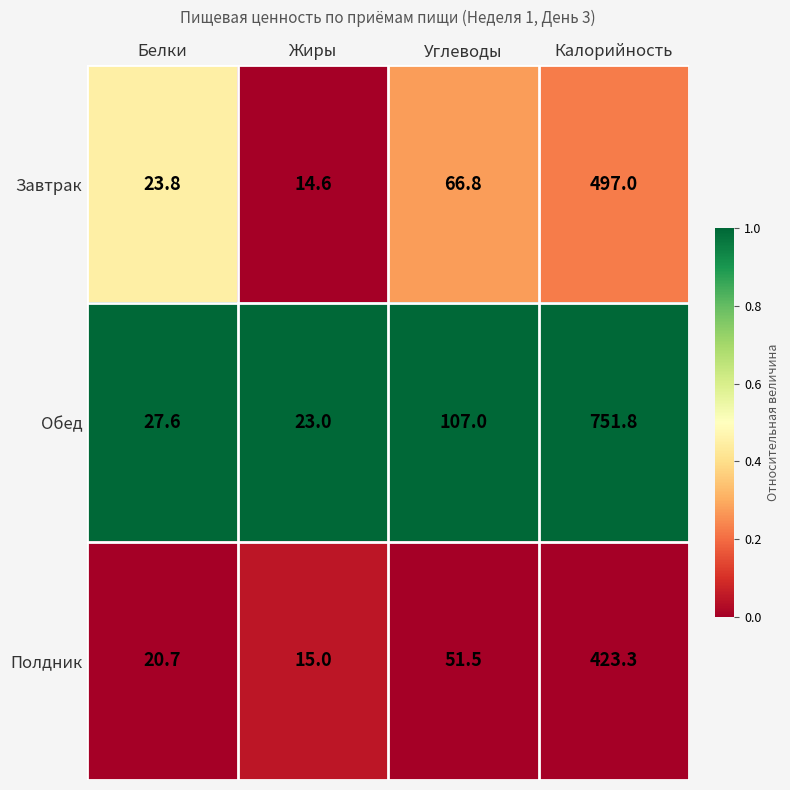

Which series has the largest total across all categories?

Обед